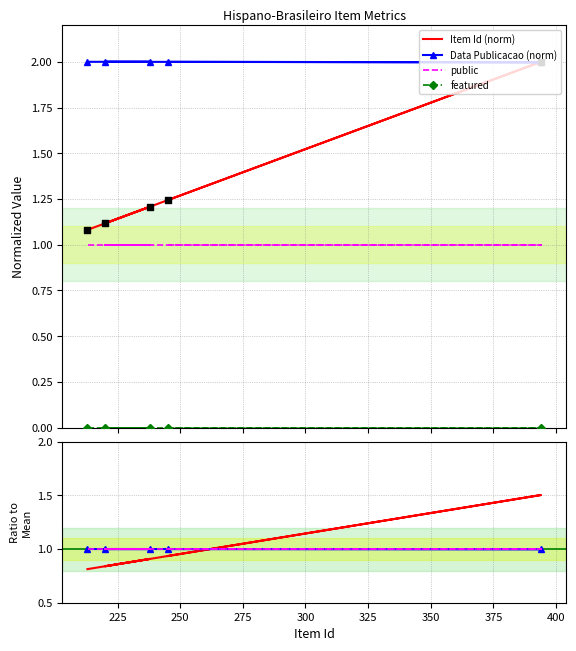

Which series has the largest Y range (max minus min)?

Item Id